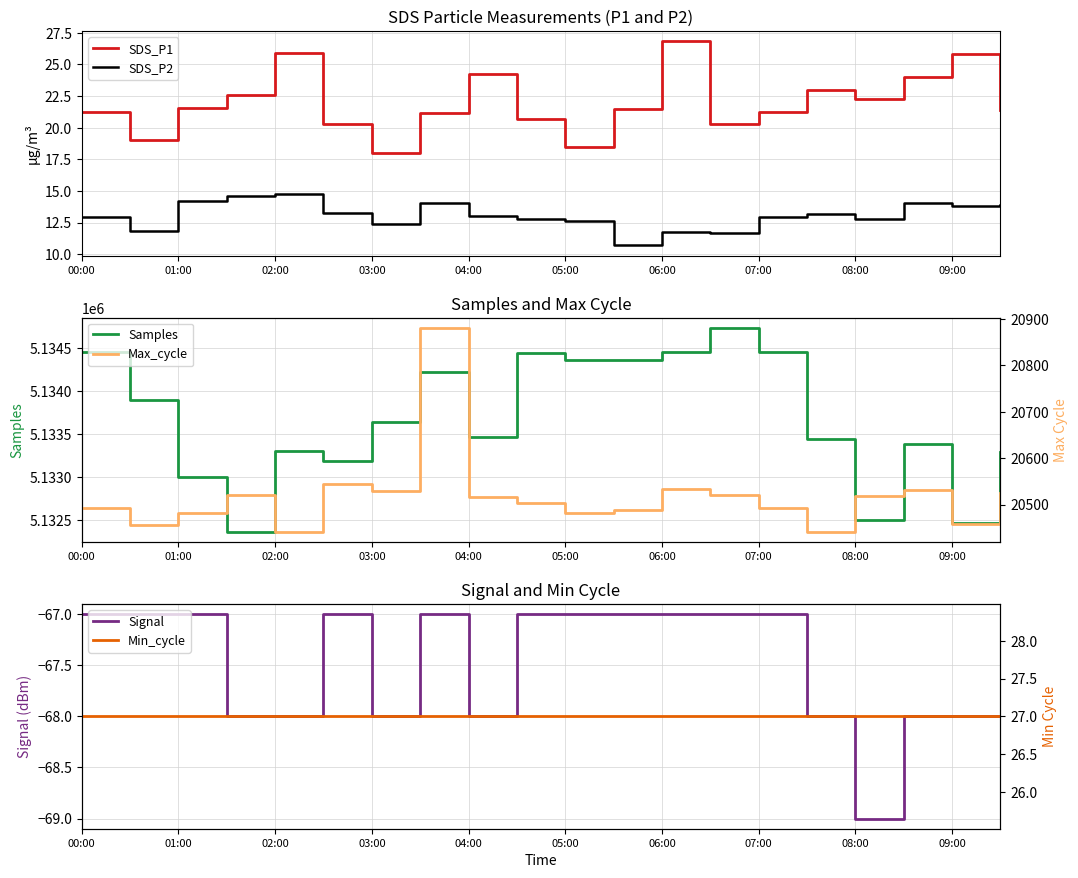

At which category does the chart reach its peak across all series?

13